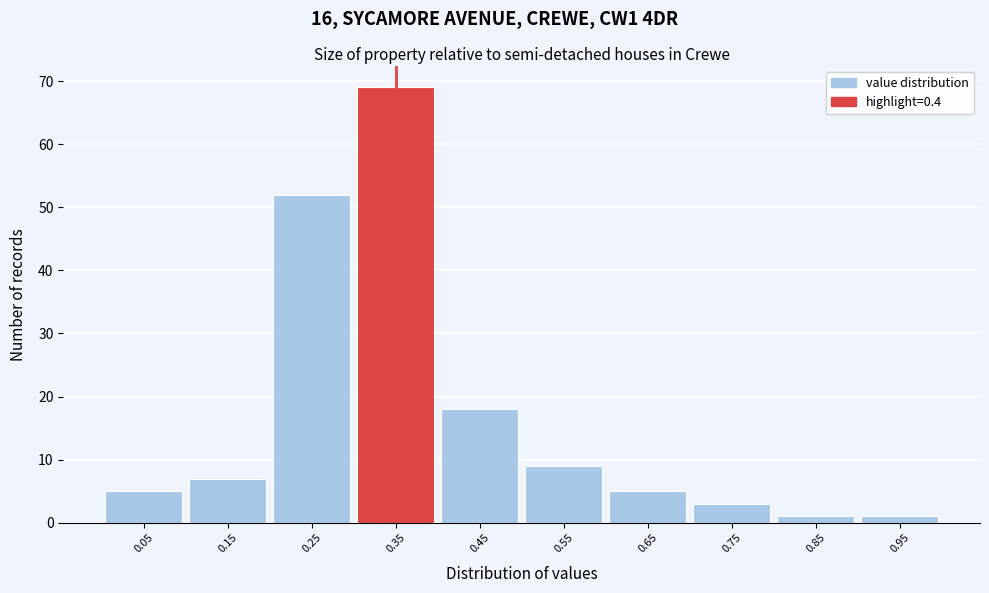

Reading left to right, what are all the values shown in this chart?

5	7	52	69	18	9	5	3	1	1